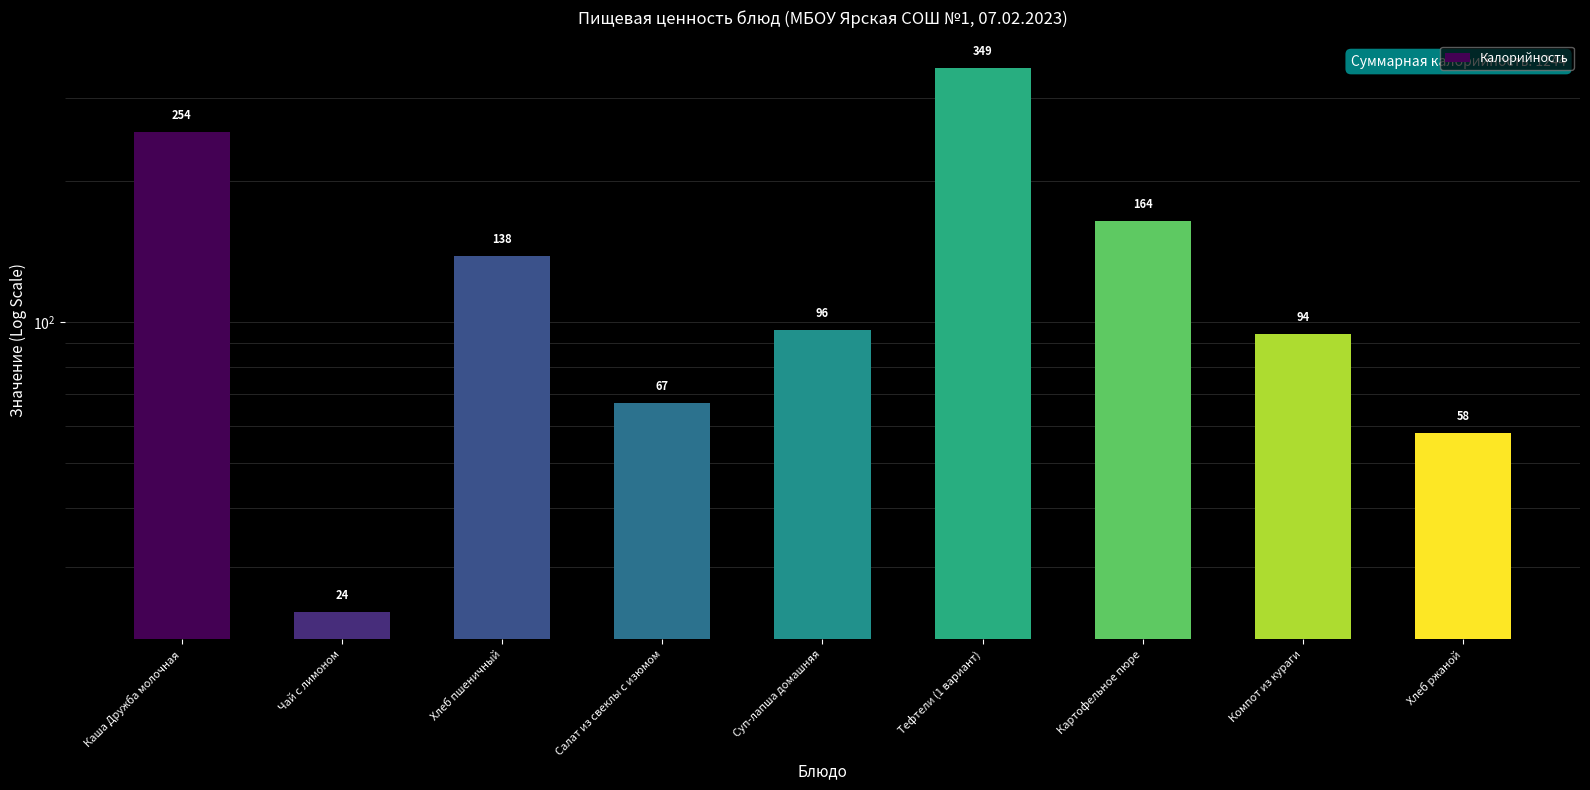

What is the sum of all values?

1244